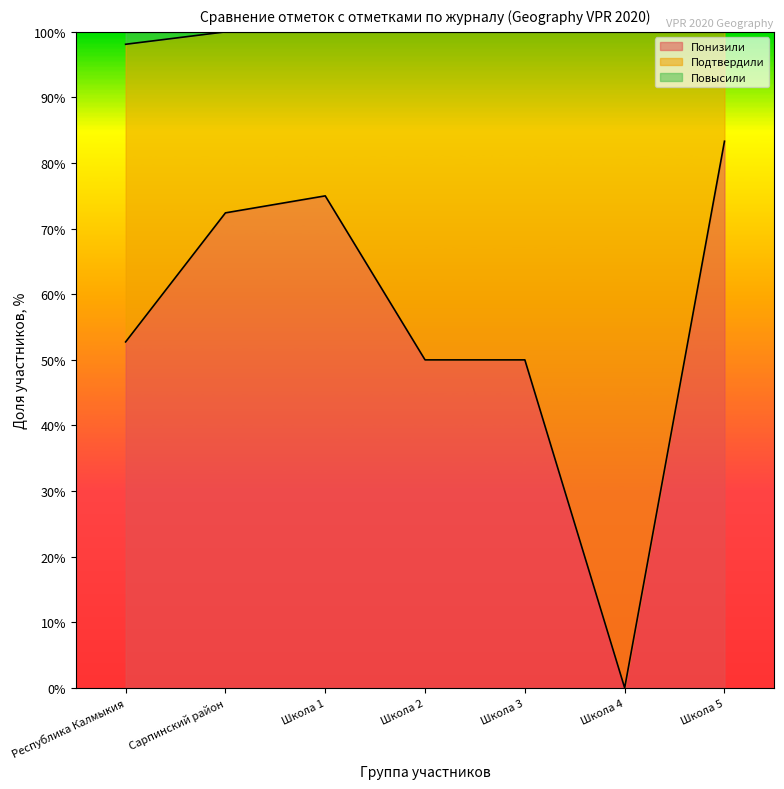

What is the difference between the maximum and minimum values in the Понизили series?

83.3